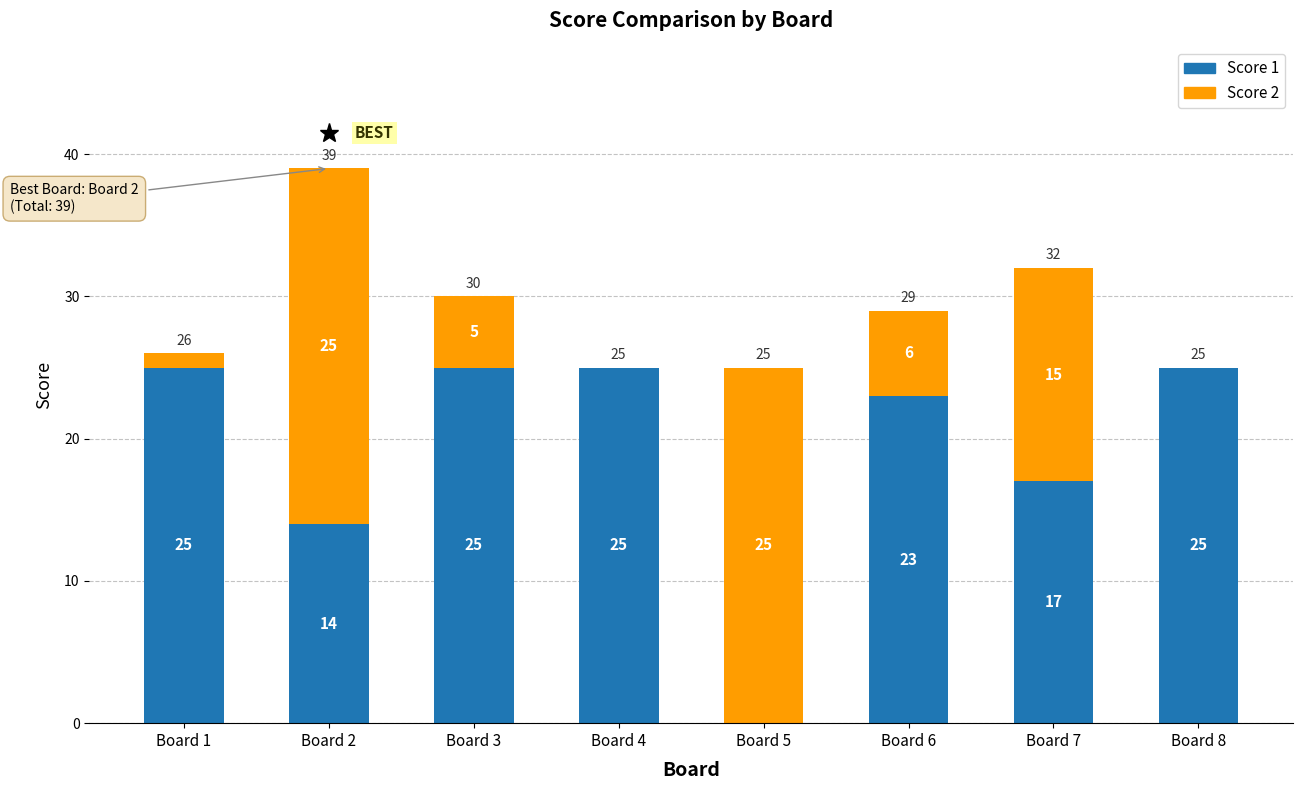

Is it true that Score 1 equals 17 at Board 7?

True